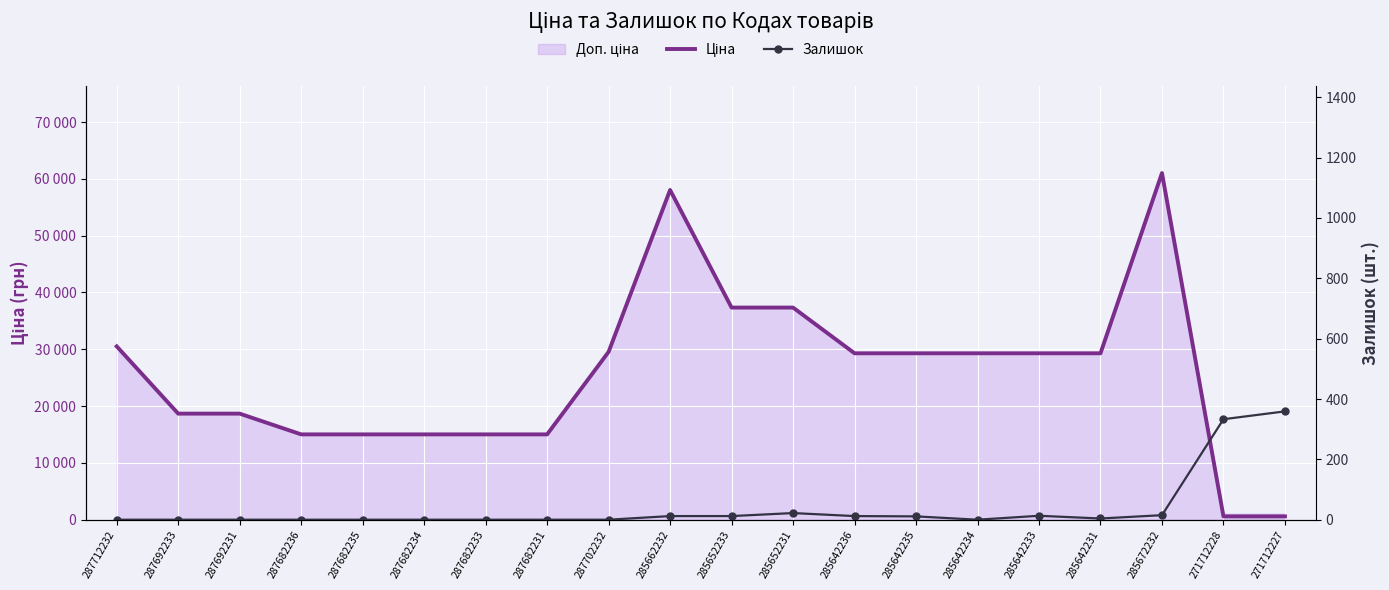

Reading right to left, extract all data points from this chart.

Ціна: 586.0	586.0	61024.7	29294.9	29294.9	29294.9	29294.9	29294.9	37343.0	37343.0	58037.0	29548.9	15019.2	15019.2	15019.2	15019.2	15019.2	18671.5	18671.5	30512.3
Залишок: 359.0	333.0	15.0	4.0	13.0	0.0	11.0	12.0	22.0	12.0	12.0	0.0	0.0	0.0	0.0	0.0	0.0	0.0	0.0	0.0